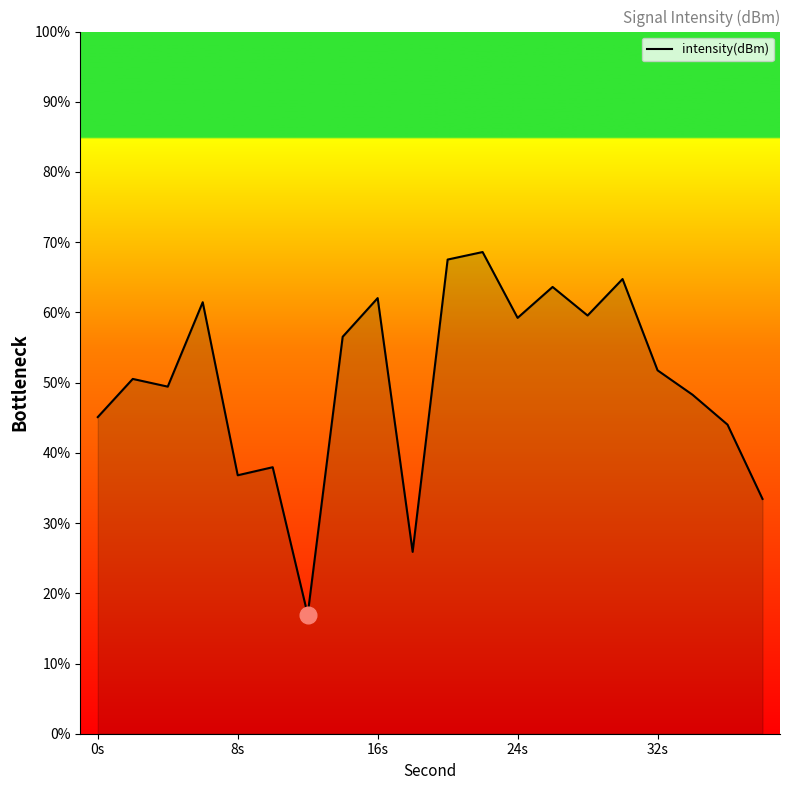

What is the difference between the maximum and minimum values?

51.6